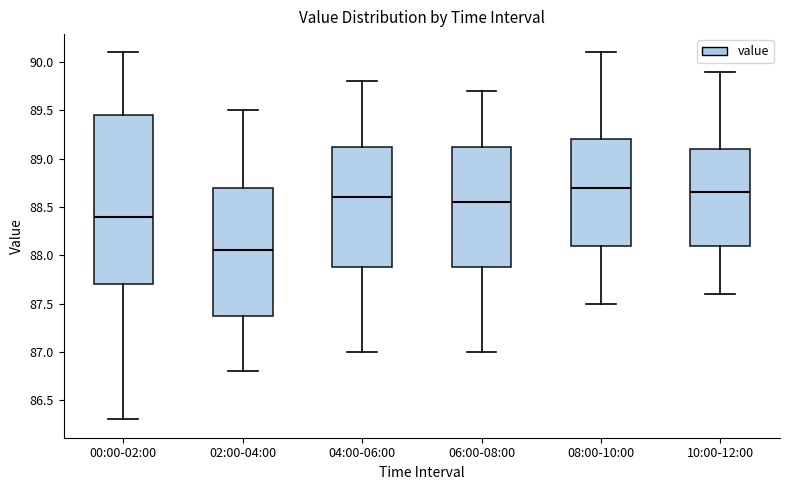

Where is the lower edge of the box for 04:00-06:00 on the y-axis? The values are not printed on the chart, so give them approximately, as read against the axis.

87.90